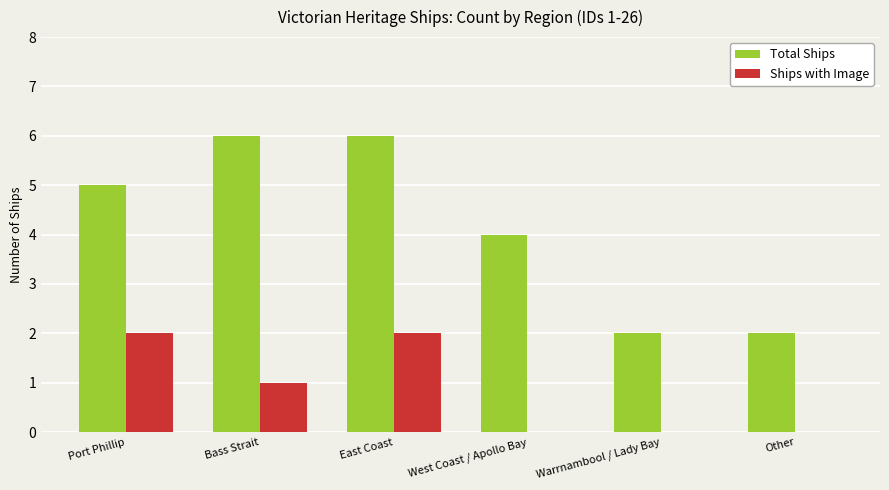

Which series has the largest range (max minus min)?

Total Ships